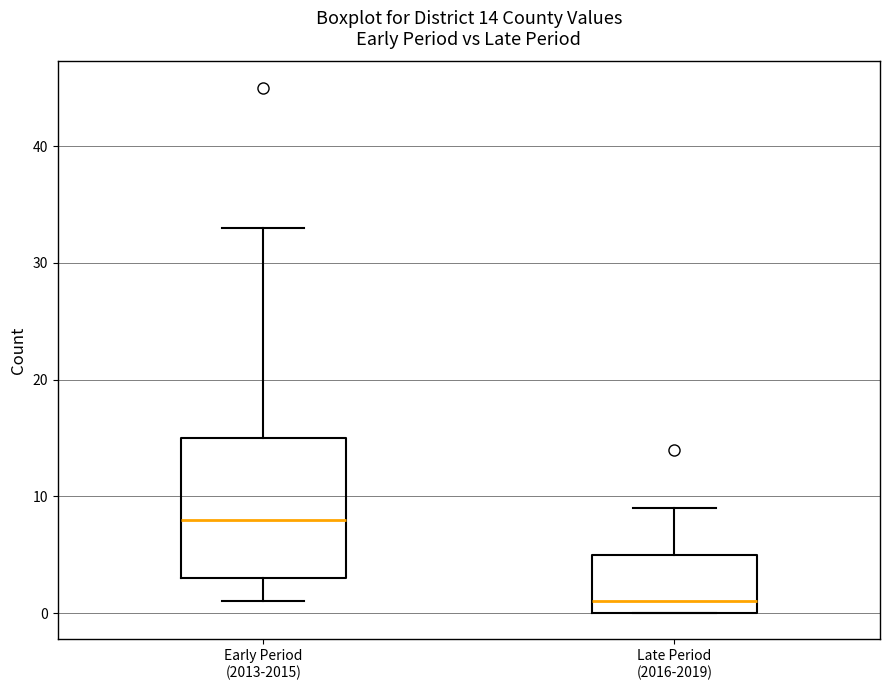

Which box's median line is the highest?

Early Period (2013-2015)